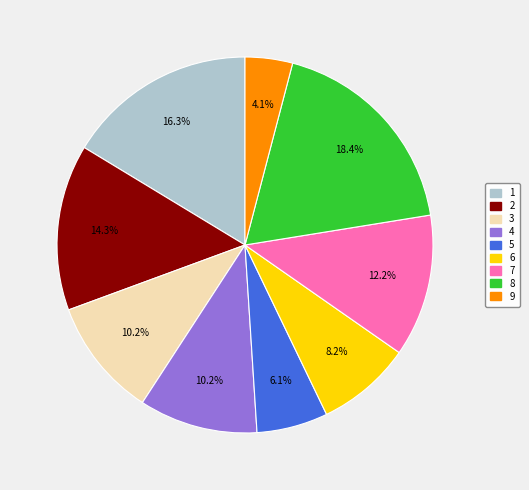

How much of the chart is everything except 4?

89.8%